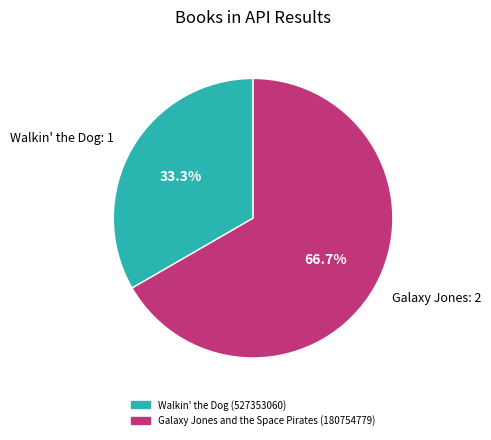

Does Galaxy Jones: 2 account for over 50% of the chart?

Yes